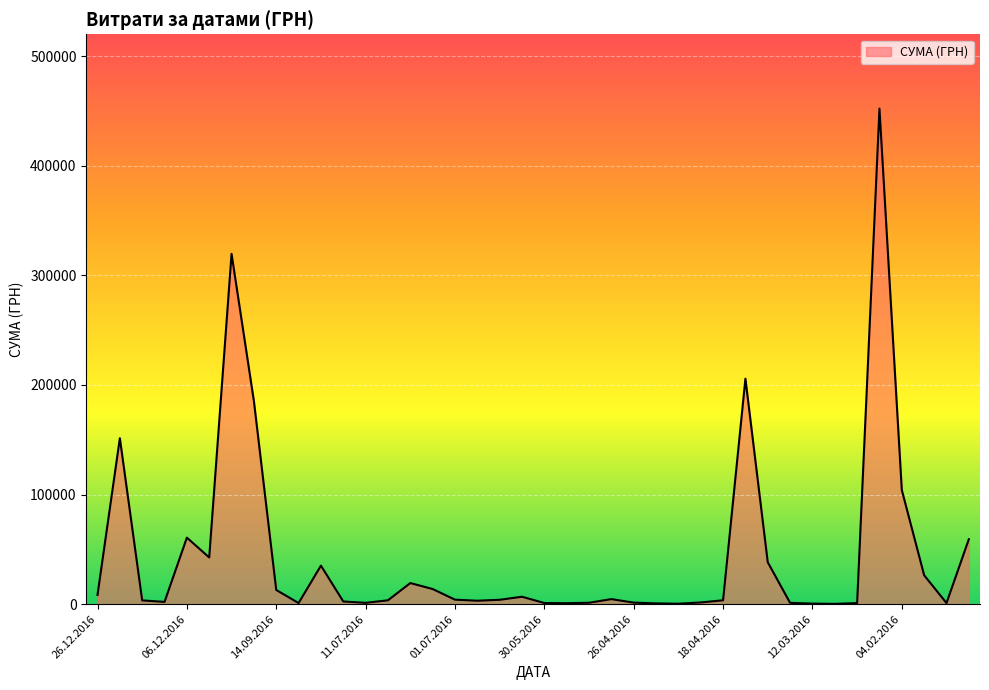

What is the difference between the maximum and minimum values?

451850.0